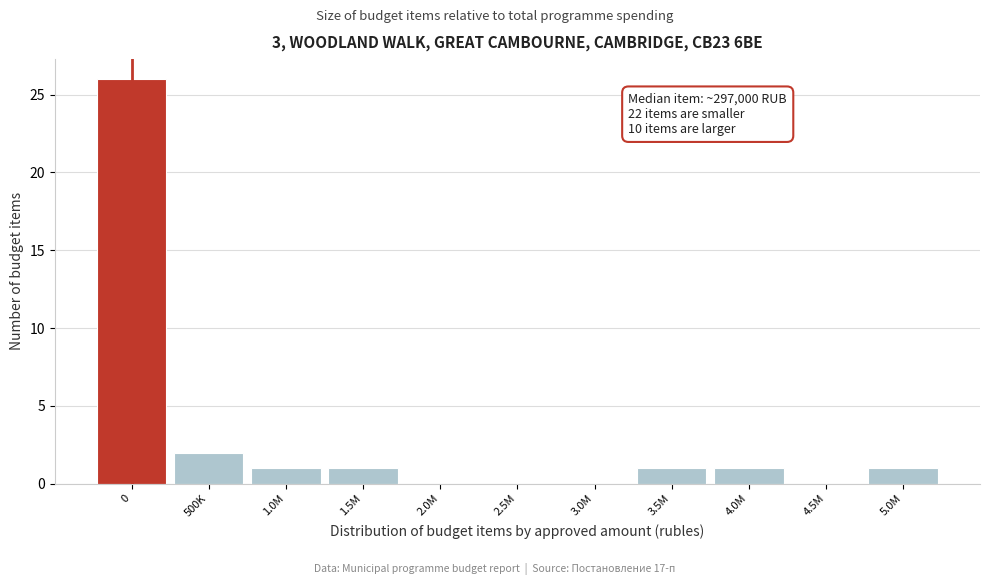

Reading right to left, transcribe all the data shown in this chart.

5.0M=1	4.5M=0	4.0M=1	3.5M=1	3.0M=0	2.5M=0	2.0M=0	1.5M=1	1.0M=1	500K=2	0=26